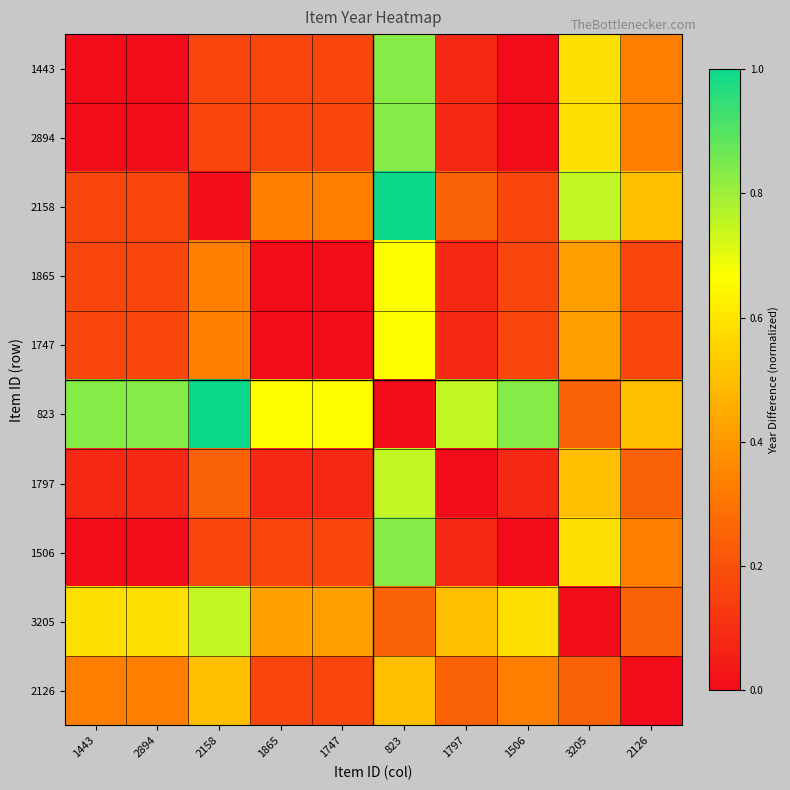

Reading left to right, extract all data points from this chart.

1443: 1443=0.0	2894=0.0	2158=0.2	1865=0.2	1747=0.2	823=0.8	1797=0.1	1506=0.0	3205=0.6	2126=0.3
2894: 1443=0.0	2894=0.0	2158=0.2	1865=0.2	1747=0.2	823=0.8	1797=0.1	1506=0.0	3205=0.6	2126=0.3
2158: 1443=0.2	2894=0.2	2158=0.0	1865=0.3	1747=0.3	823=1.0	1797=0.2	1506=0.2	3205=0.8	2126=0.5
1865: 1443=0.2	2894=0.2	2158=0.3	1865=0.0	1747=0.0	823=0.7	1797=0.1	1506=0.2	3205=0.4	2126=0.2
1747: 1443=0.2	2894=0.2	2158=0.3	1865=0.0	1747=0.0	823=0.7	1797=0.1	1506=0.2	3205=0.4	2126=0.2
823: 1443=0.8	2894=0.8	2158=1.0	1865=0.7	1747=0.7	823=0.0	1797=0.8	1506=0.8	3205=0.2	2126=0.5
1797: 1443=0.1	2894=0.1	2158=0.2	1865=0.1	1747=0.1	823=0.8	1797=0.0	1506=0.1	3205=0.5	2126=0.2
1506: 1443=0.0	2894=0.0	2158=0.2	1865=0.2	1747=0.2	823=0.8	1797=0.1	1506=0.0	3205=0.6	2126=0.3
3205: 1443=0.6	2894=0.6	2158=0.8	1865=0.4	1747=0.4	823=0.2	1797=0.5	1506=0.6	3205=0.0	2126=0.2
2126: 1443=0.3	2894=0.3	2158=0.5	1865=0.2	1747=0.2	823=0.5	1797=0.2	1506=0.3	3205=0.2	2126=0.0